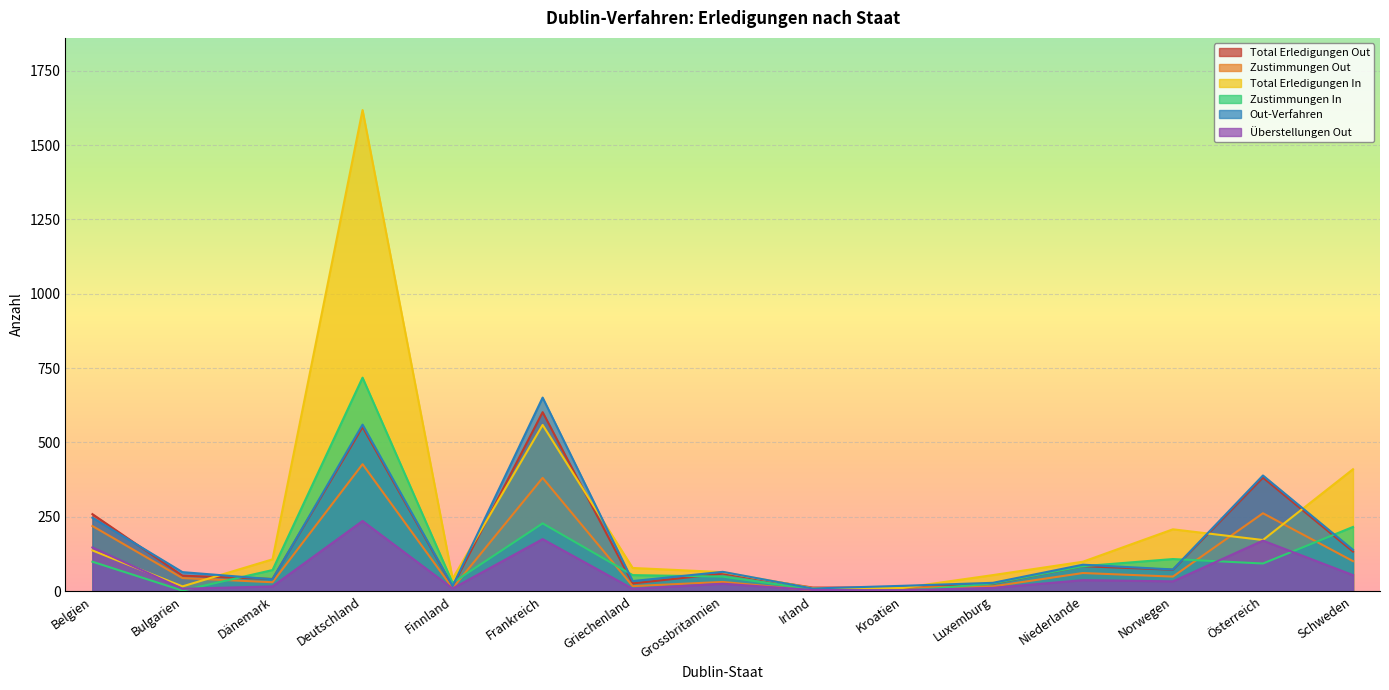

List the labels in order of Zustimmungen In value, largest first.

Deutschland, Frankreich, Schweden, Norwegen, Belgien, Österreich, Niederlande, Dänemark, Griechenland, Grossbritannien, Finnland, Luxemburg, Irland, Bulgarien, Kroatien